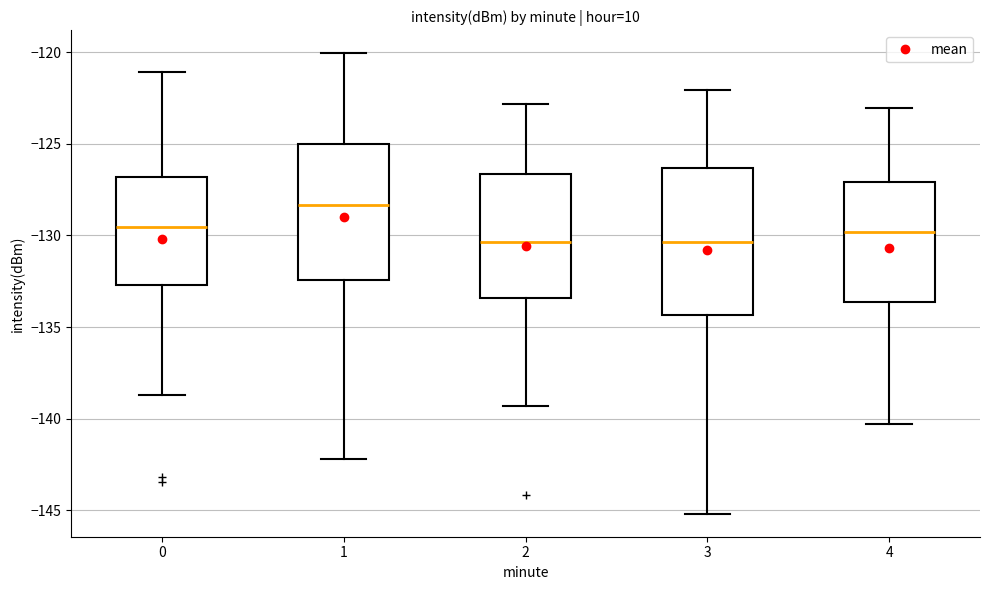

Reading left to right, read every box against the y-axis: the position of its median line, the range the box covers, and the ends of its whiskers. The values are not printed on the chart, so give them approximately, as read against the axis.

0: median -129.5, box -132.5 to -127.0, whiskers -138.5 to -121.0
1: median -128.5, box -132.5 to -125.0, whiskers -142.0 to -120.0
2: median -130.5, box -133.5 to -126.5, whiskers -139.5 to -123.0
3: median -130.5, box -134.5 to -126.5, whiskers -145.0 to -122.0
4: median -130.0, box -133.5 to -127.0, whiskers -140.5 to -123.0